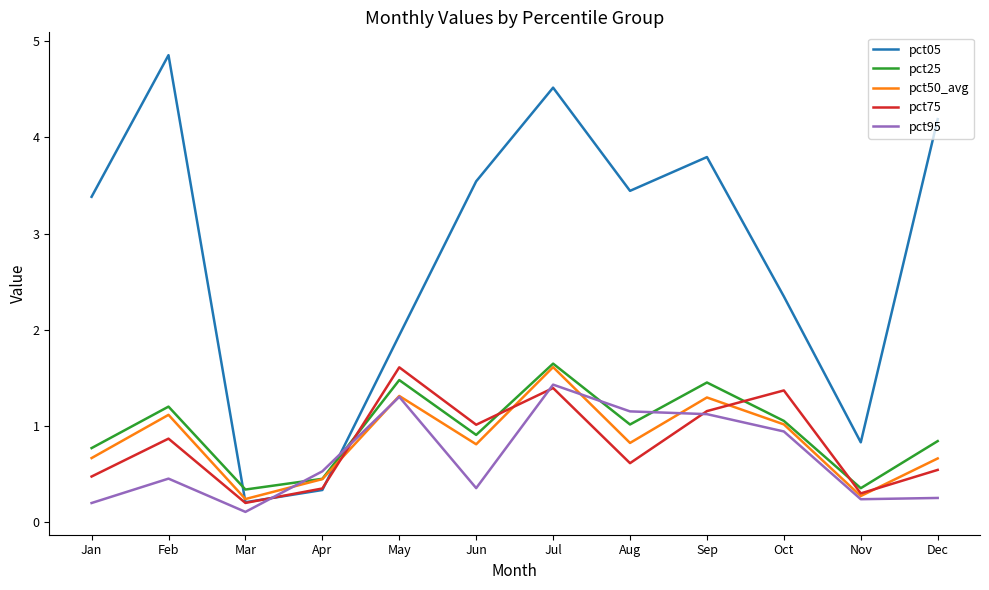

What is the sum of the pct50_avg values at Dec and Jun?

1.5